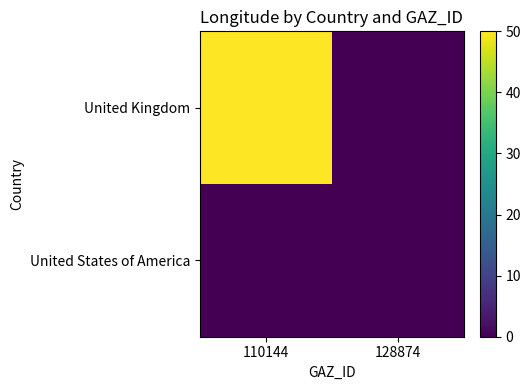

Which series has the largest total across all categories?

United Kingdom